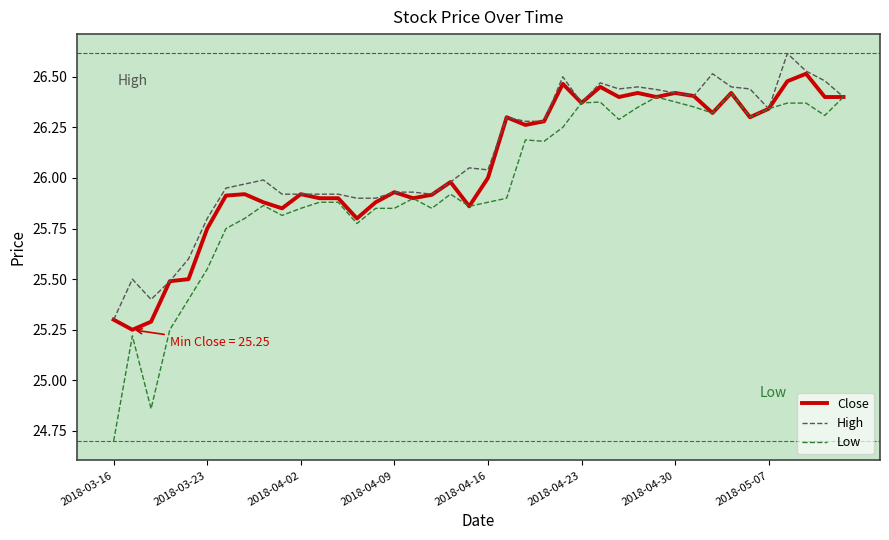

What is the minimum value for High?

25.3